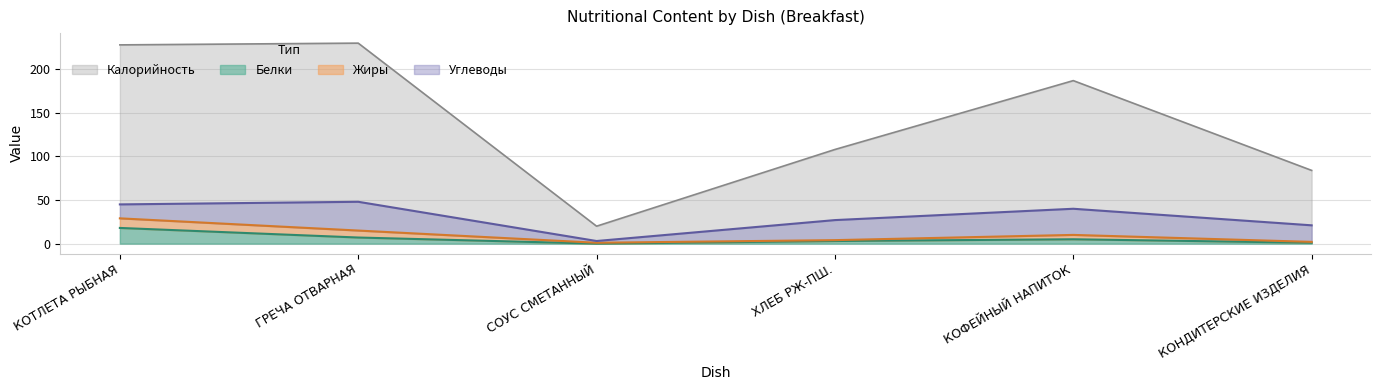

Which series has the largest total across all categories?

Калорийность